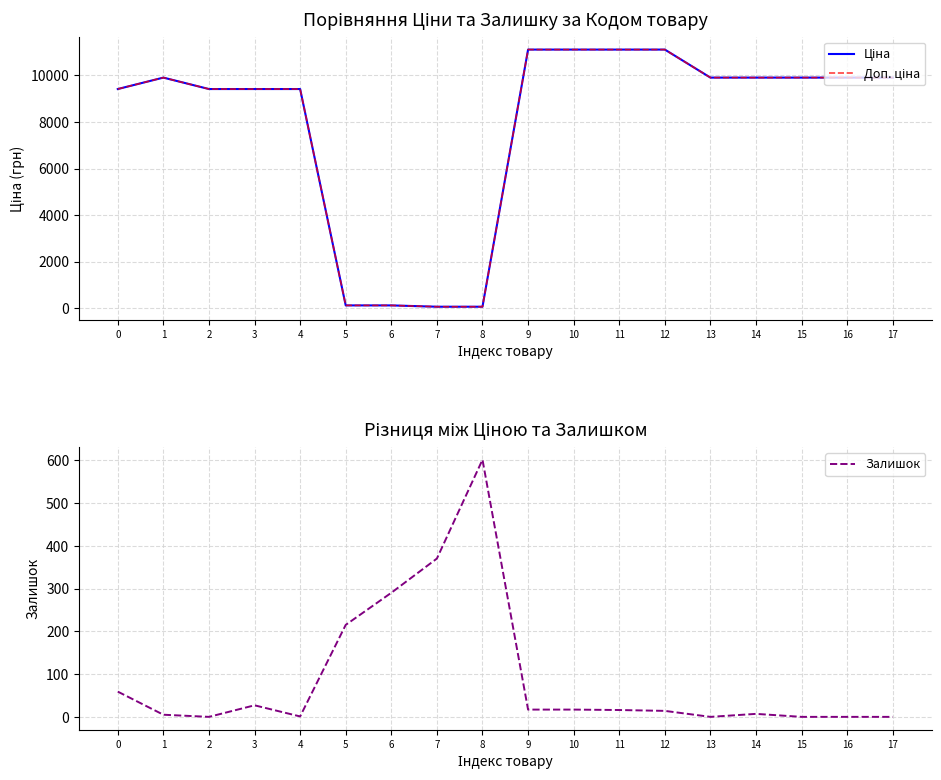

Which series changed the most between 10 and 17?

Ціна